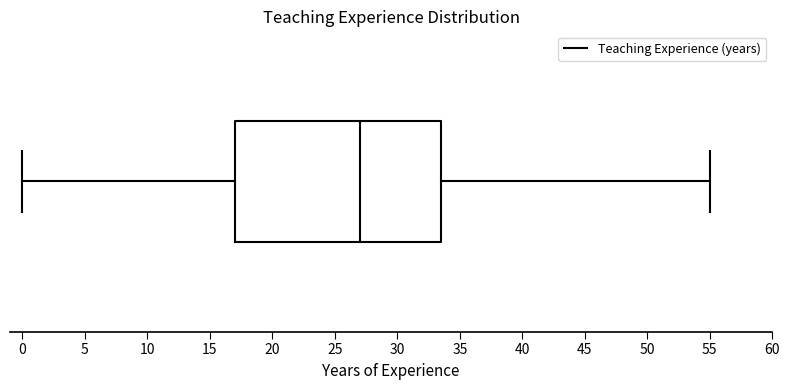

Transcribe this box plot: give where the median line is, the range the box spans, and where the two whiskers end, as read against the x-axis. The values are not printed on the chart, so give them approximately, as read against the axis.

median 27.0, box 17.0 to 33.5, whiskers 0.0 to 55.0